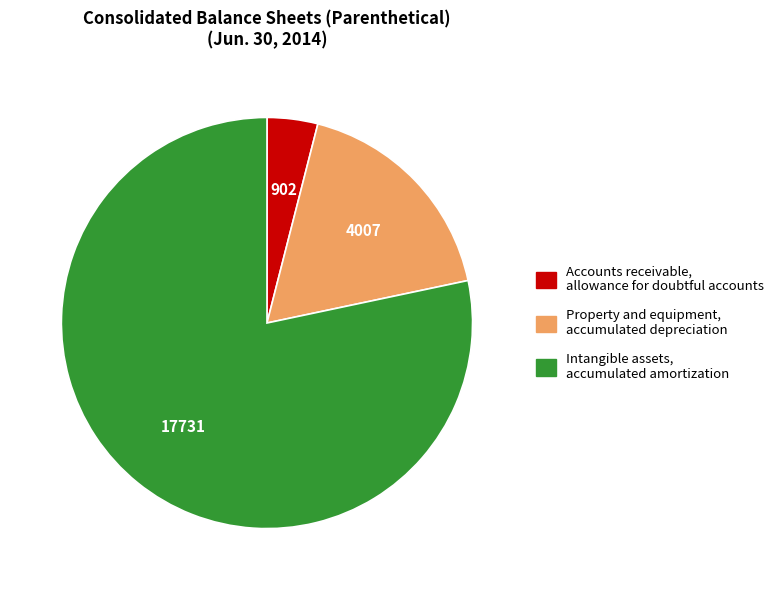

Is there any slice that represents more than half of the pie?

Yes